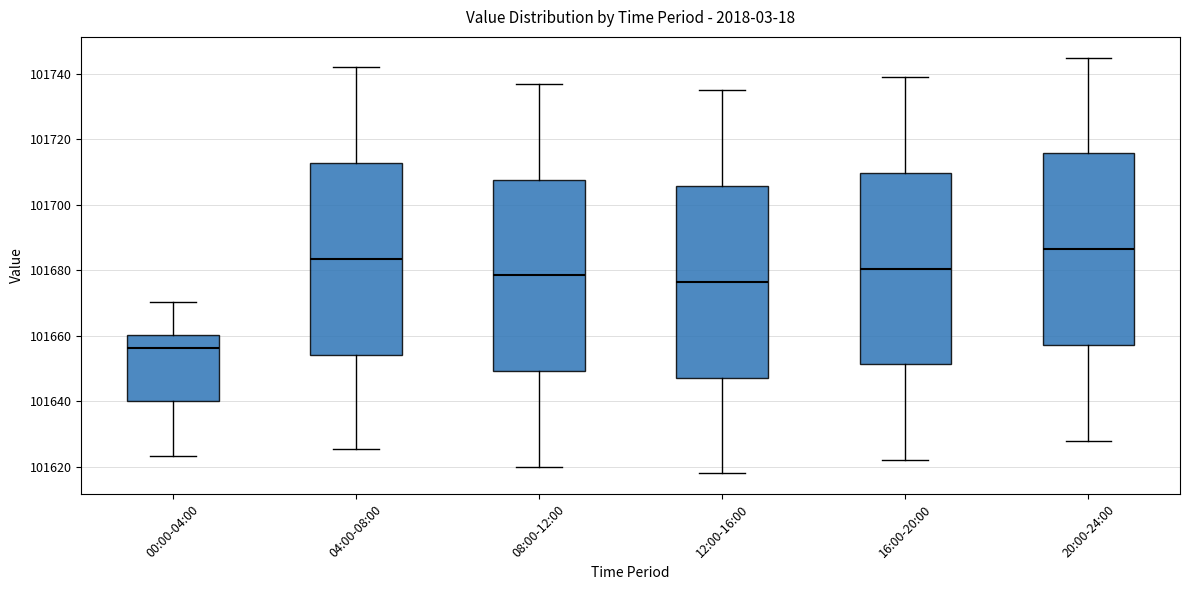

Reading left to right, transcribe this box plot: for each box, give where its median line is, the range the box spans, and where its two whiskers end, as read against the y-axis. The values are not printed on the chart, so give them approximately, as read against the axis.

00:00-04:00: median 101656, box 101640 to 101660, whiskers 101624 to 101670
04:00-08:00: median 101684, box 101654 to 101712, whiskers 101626 to 101742
08:00-12:00: median 101678, box 101650 to 101708, whiskers 101620 to 101738
12:00-16:00: median 101676, box 101648 to 101706, whiskers 101618 to 101736
16:00-20:00: median 101680, box 101652 to 101710, whiskers 101622 to 101740
20:00-24:00: median 101686, box 101658 to 101716, whiskers 101628 to 101746